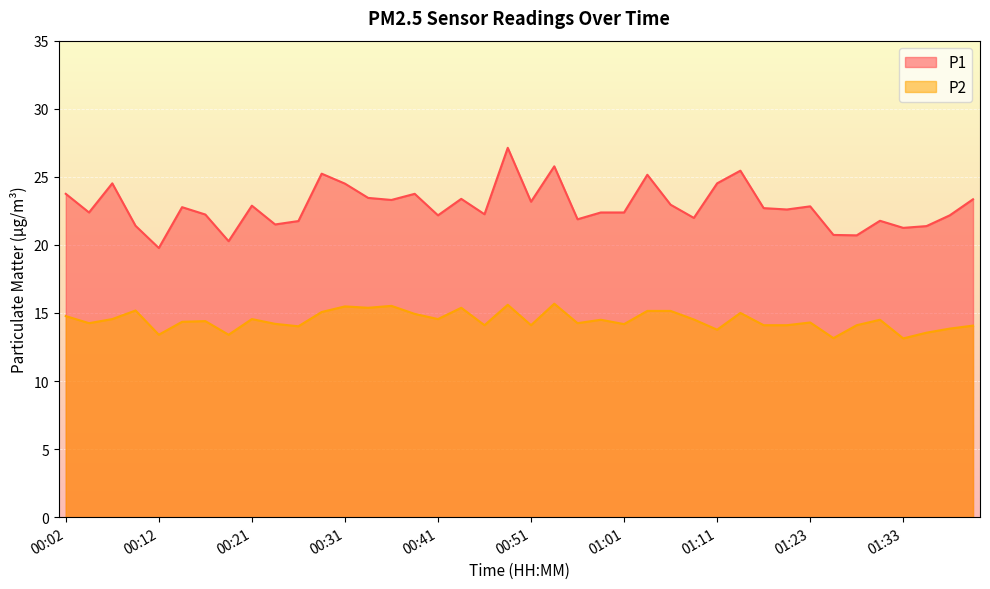

Reading right to left, list all the values displayed in this chart.

P1: 01:41=23.4	01:38=22.2	01:36=21.4	01:33=21.2	01:31=21.8	01:28=20.7	01:26=20.7	01:23=22.8	01:21=22.6	01:18=22.7	01:13=25.4	01:11=24.5	01:08=22.0	01:06=22.9	01:03=25.1	01:01=22.4	00:58=22.4	00:56=21.9	00:53=25.8	00:51=23.2	00:48=27.1	00:46=22.2	00:43=23.4	00:41=22.2	00:38=23.8	00:36=23.3	00:34=23.4	00:31=24.5	00:29=25.2	00:26=21.8	00:24=21.5	00:21=22.9	00:19=20.3	00:16=22.2	00:14=22.8	00:12=19.8	00:09=21.4	00:07=24.5	00:04=22.4	00:02=23.8
P2: 01:41=14.1	01:38=13.8	01:36=13.6	01:33=13.1	01:31=14.5	01:28=14.1	01:26=13.2	01:23=14.3	01:21=14.1	01:18=14.1	01:13=15.0	01:11=13.8	01:08=14.5	01:06=15.2	01:03=15.2	01:01=14.2	00:58=14.5	00:56=14.2	00:53=15.7	00:51=14.1	00:48=15.6	00:46=14.1	00:43=15.4	00:41=14.6	00:38=14.9	00:36=15.5	00:34=15.4	00:31=15.5	00:29=15.1	00:26=14.0	00:24=14.2	00:21=14.6	00:19=13.4	00:16=14.4	00:14=14.3	00:12=13.4	00:09=15.2	00:07=14.6	00:04=14.2	00:02=14.8